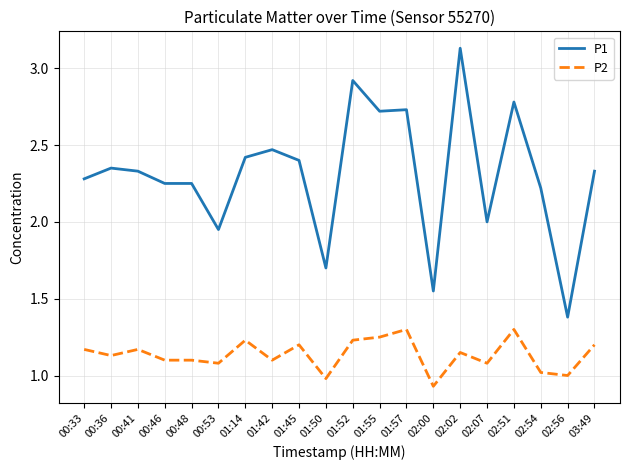

True or false: P2 and P1 cross at least once.

False